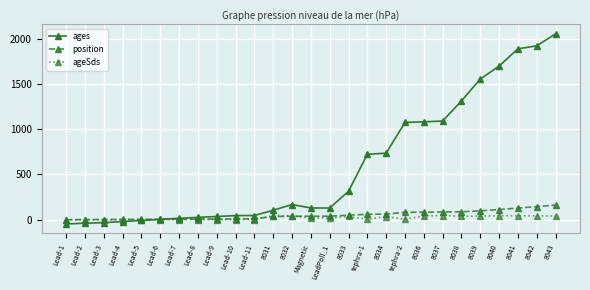

True or false: ageSds has more than 2 points higher than both neighbors.

True